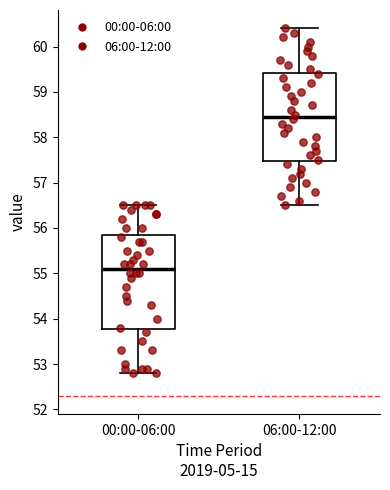

Reading left to right, read every box against the y-axis: the position of its median line, the range the box covers, and the ends of its whiskers. The values are not printed on the chart, so give them approximately, as read against the axis.

00:00-06:00: median 55.1, box 53.8 to 55.9, whiskers 52.8 to 56.5
06:00-12:00: median 58.5, box 57.5 to 59.4, whiskers 56.5 to 60.4